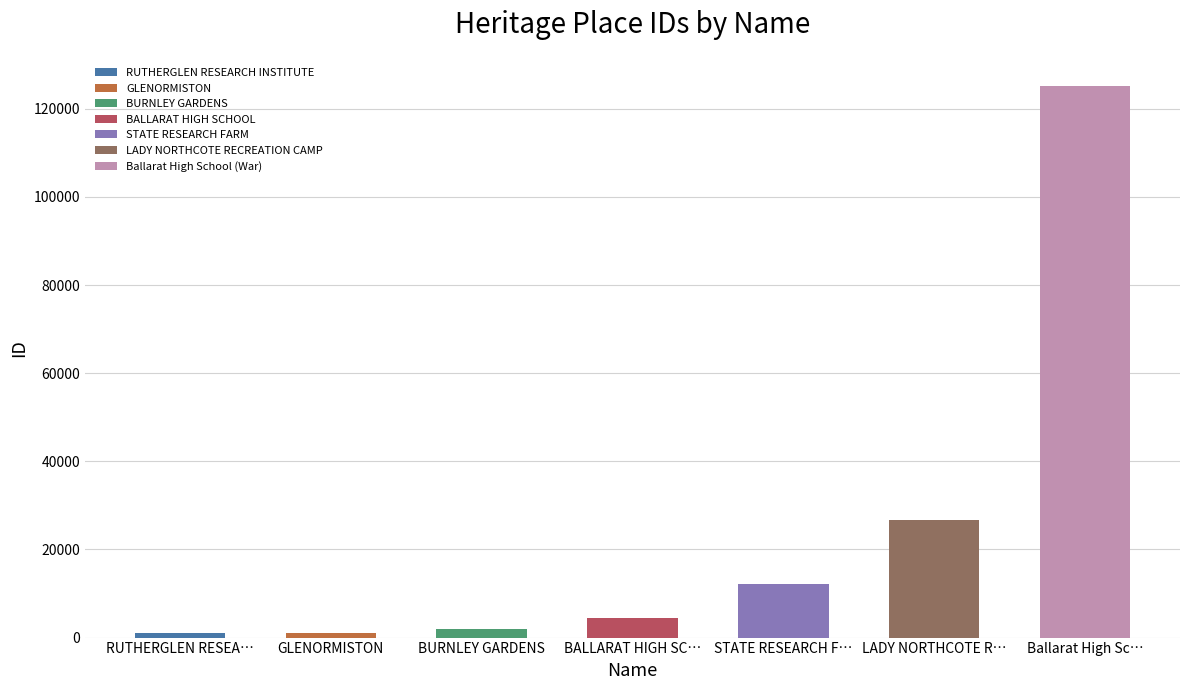

The value at BALLARAT HIGH SCHOOL is 4518. True or false?

True